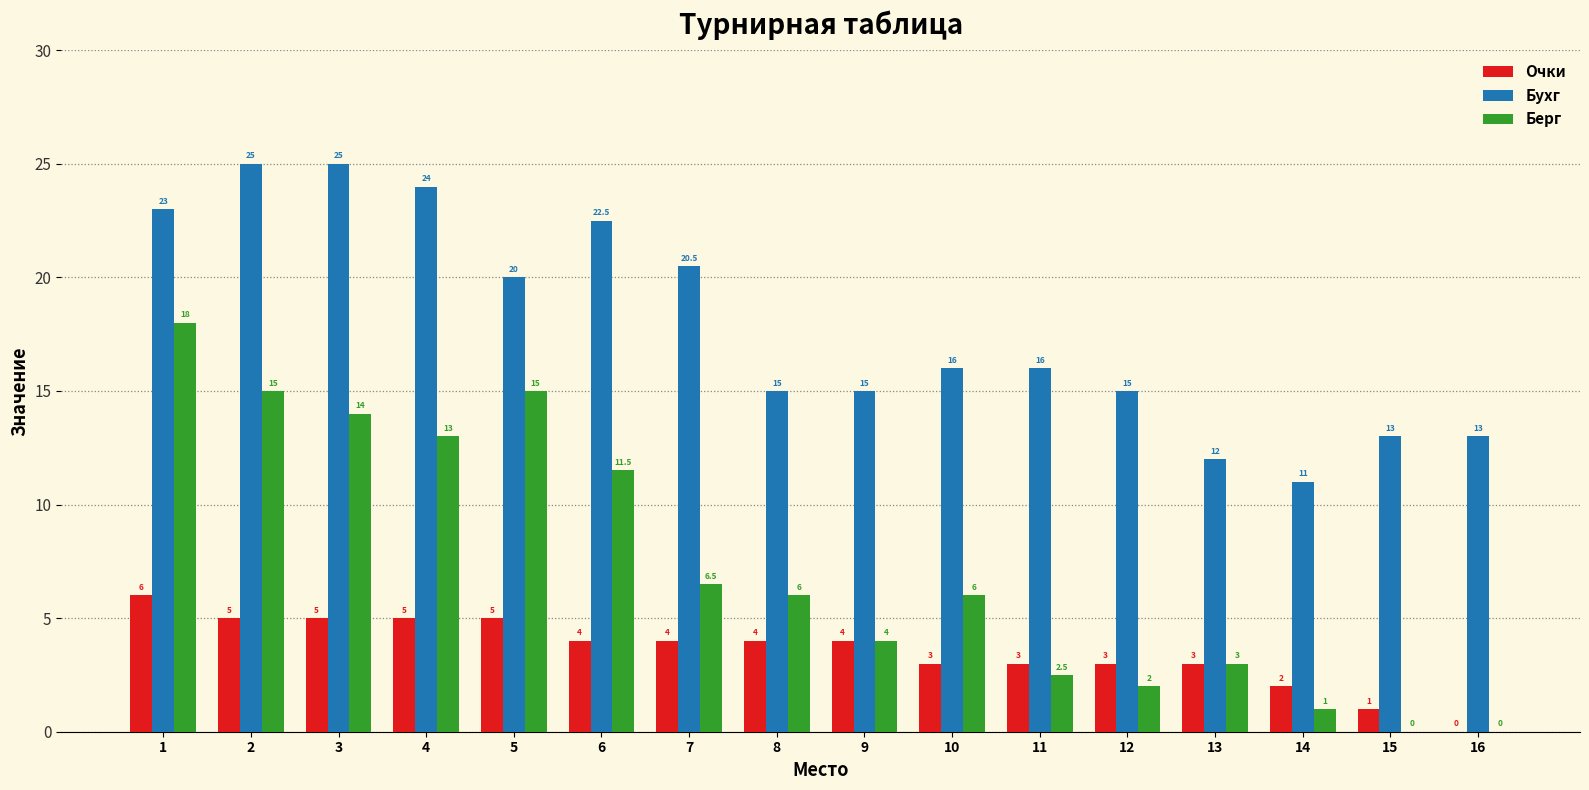

The Берг series shows -8.2 at 16. True or false?

False